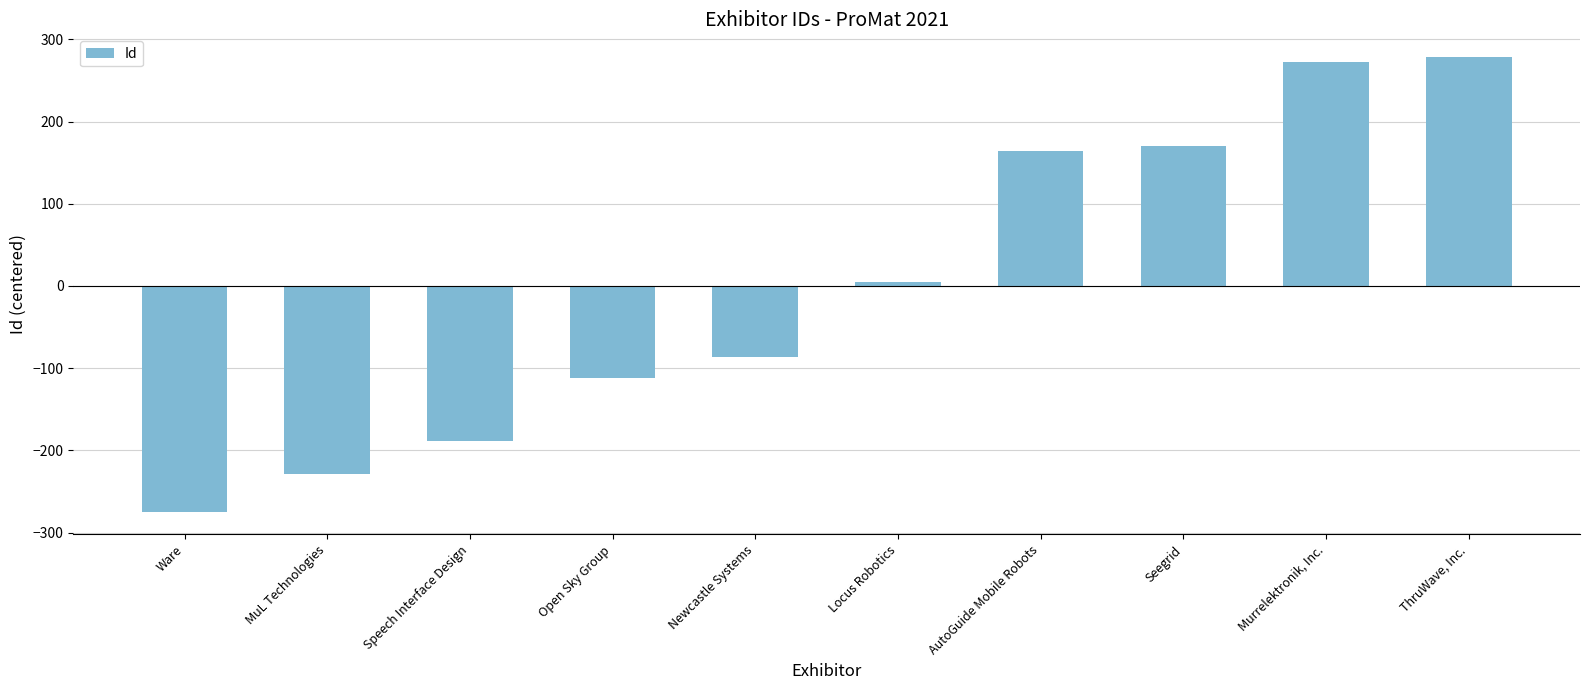

At which category does the chart reach its peak across all series?

ThruWave, Inc.